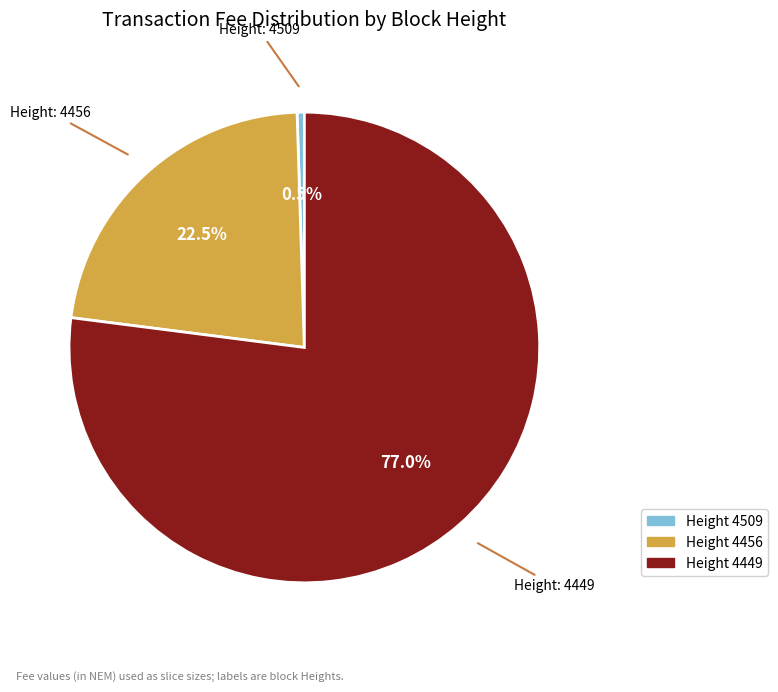

Does any single category account for the majority?

Yes